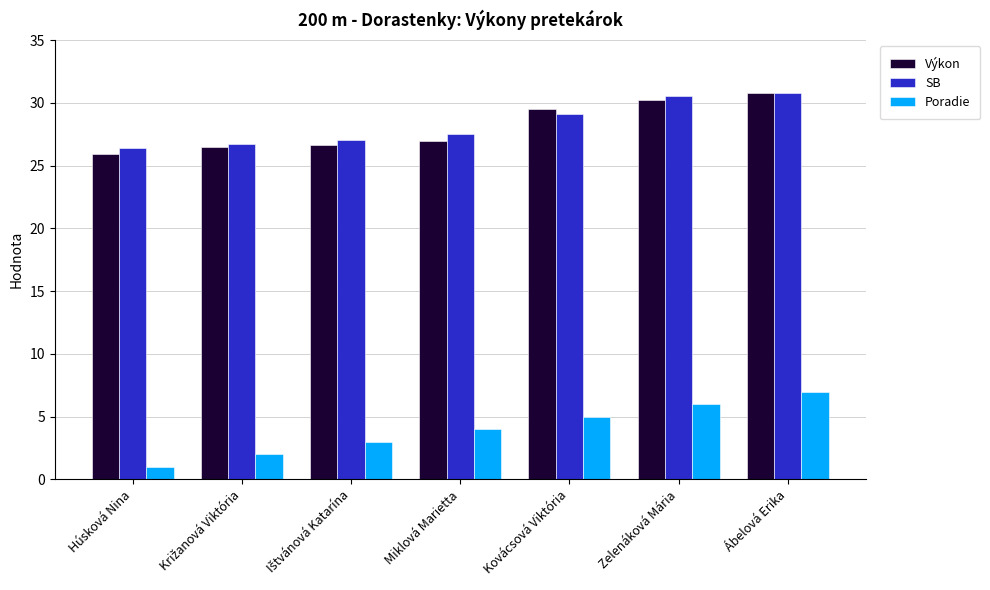

The value of SB at Miklová Marietta is 27.6. True or false?

True